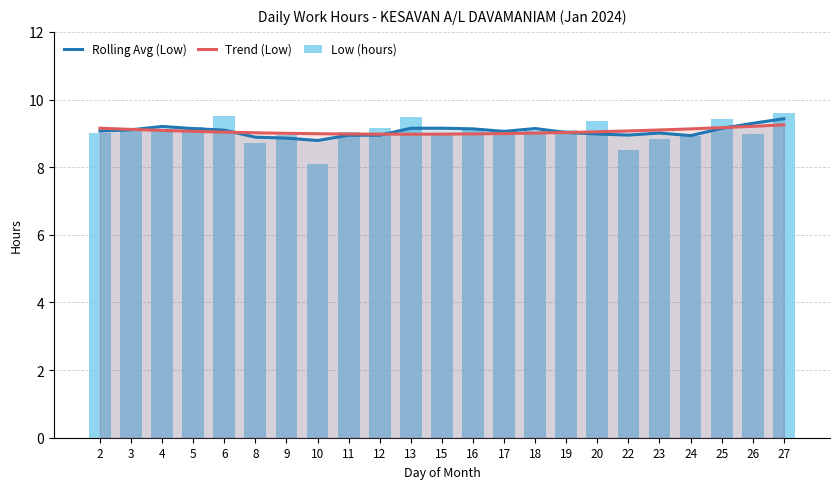

Between 13 and 20, which series saw the biggest shift?

Rolling Avg (Low)